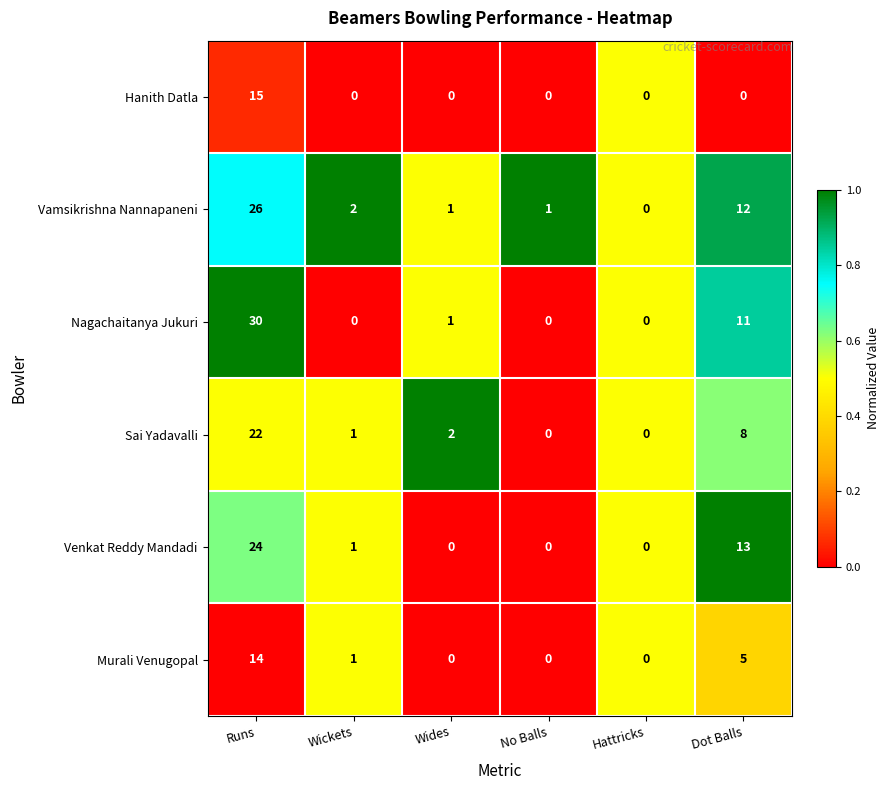

What value does the Vamsikrishna Nannapaneni series have at Runs?

26